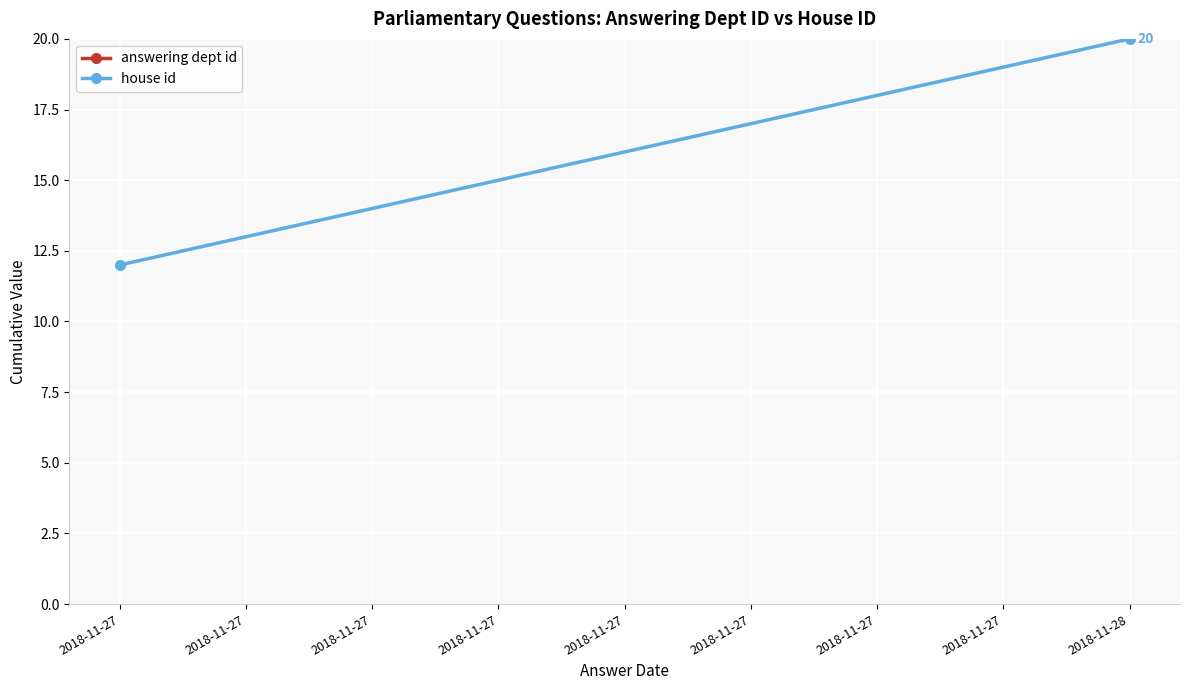

What is the value of the house id point at the 1st from the left?

12